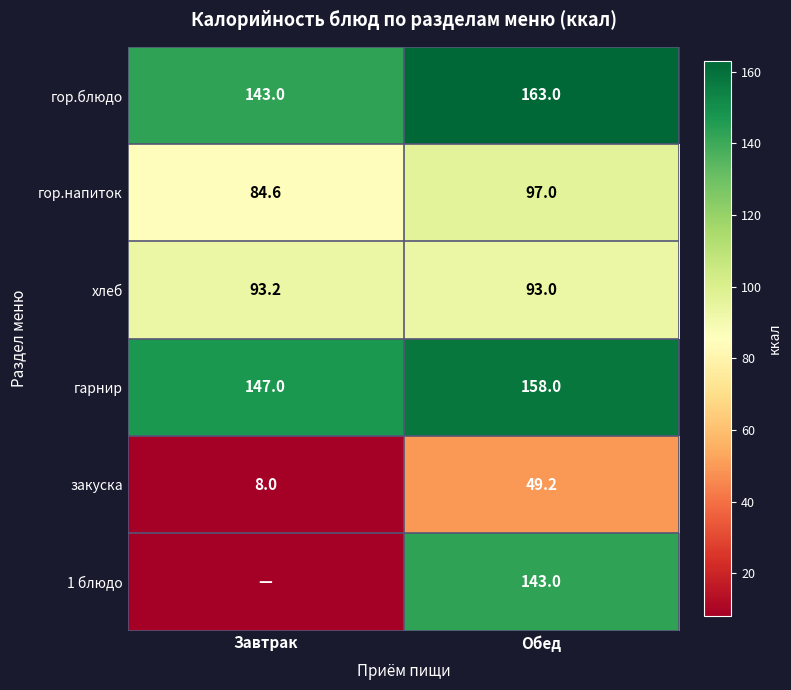

Is the value of закуска at Обед greater than the value of гор.блюдо at Завтрак?

No